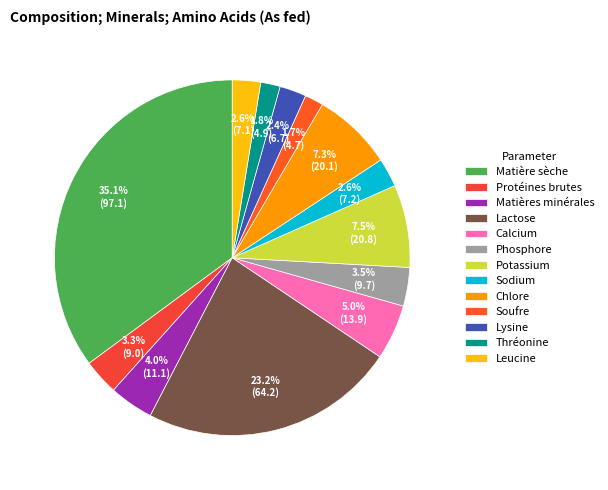

Which slice is the largest?

Matière sèche